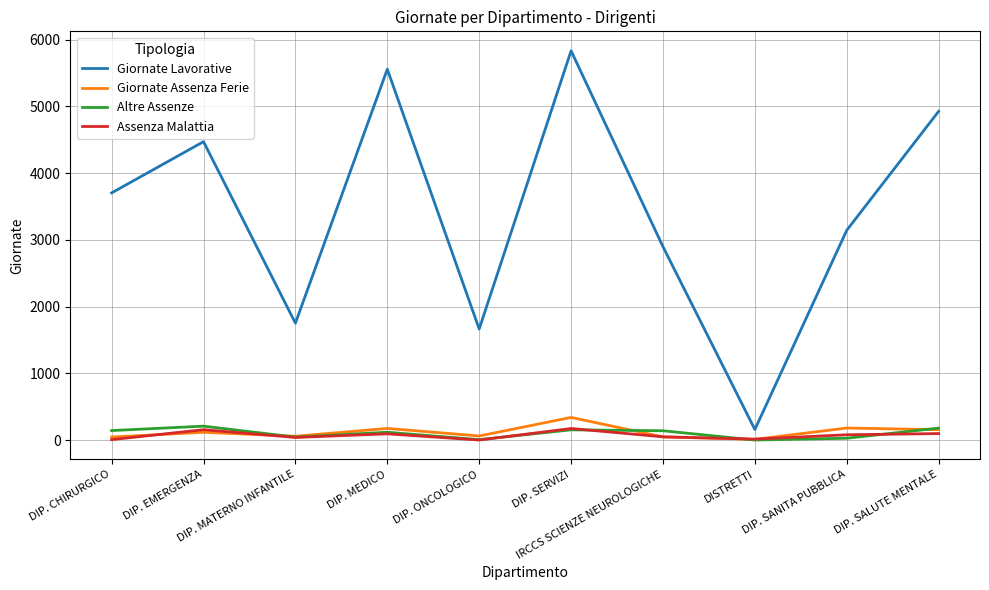

In Giornate Lavorative, how many points are higher than both neighbors (excluding endpoints)?

3